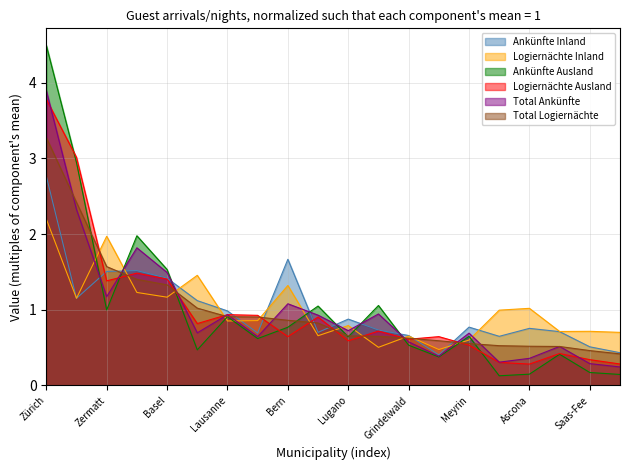

The Total Ankünfte series shows 0.2 at Ascona. True or false?

False